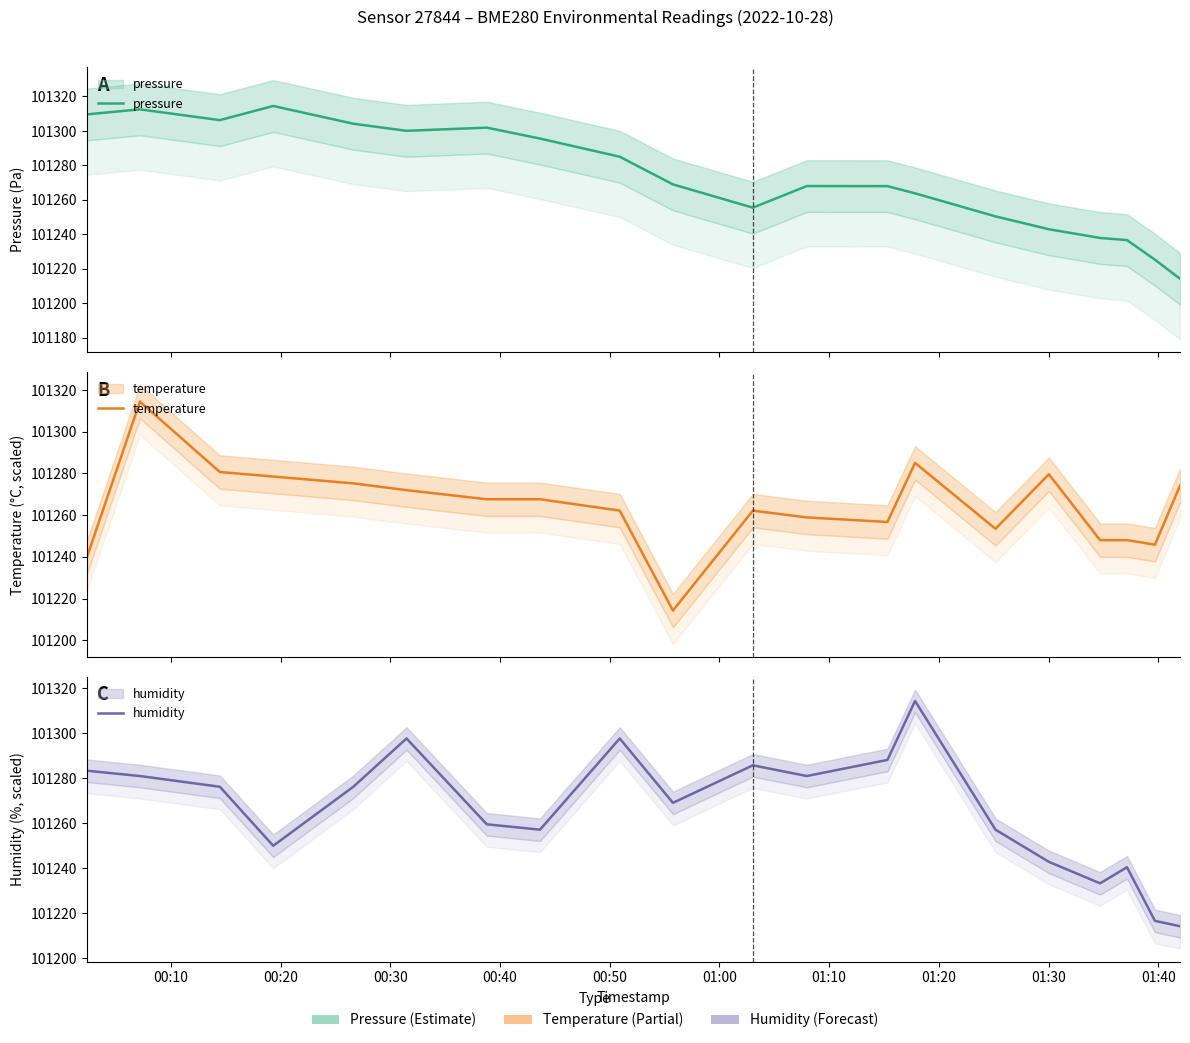

Which has a higher value, 01:20 or 00:50?

00:50